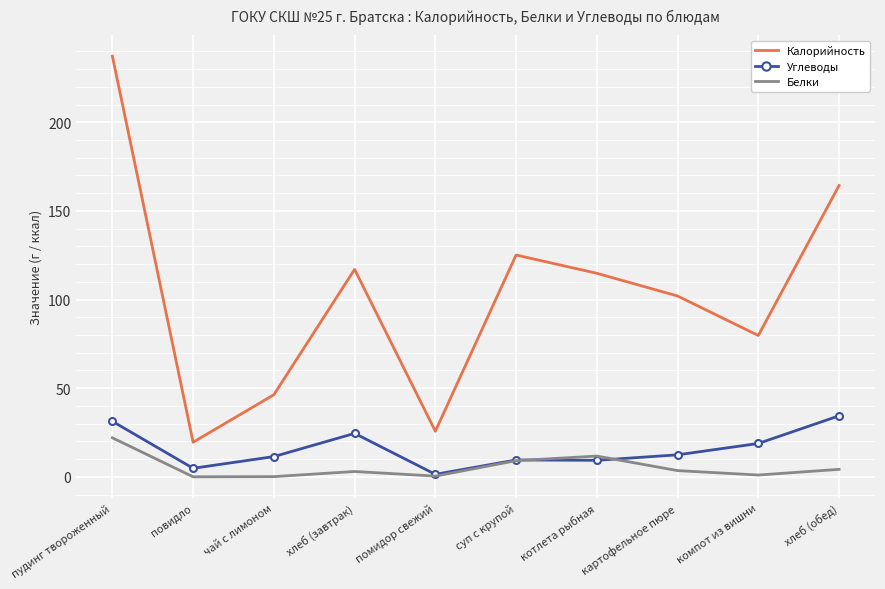

What is the sum of all Углеводы values?

157.8